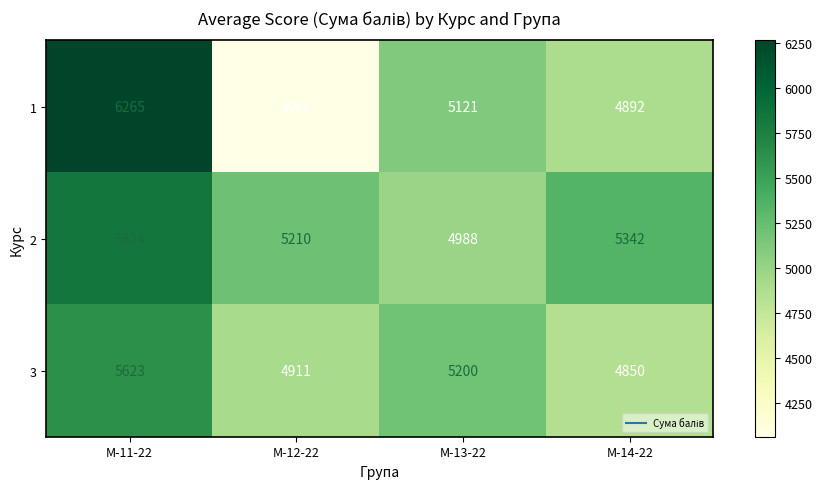

At which label does 3 first exceed 5200?

М-11-22